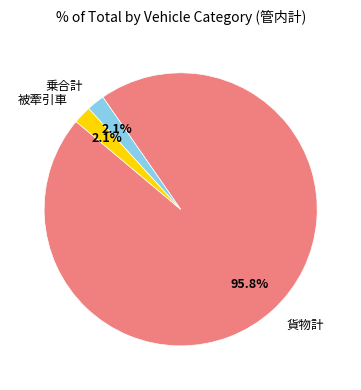

Count the number of slices in the pie.

3